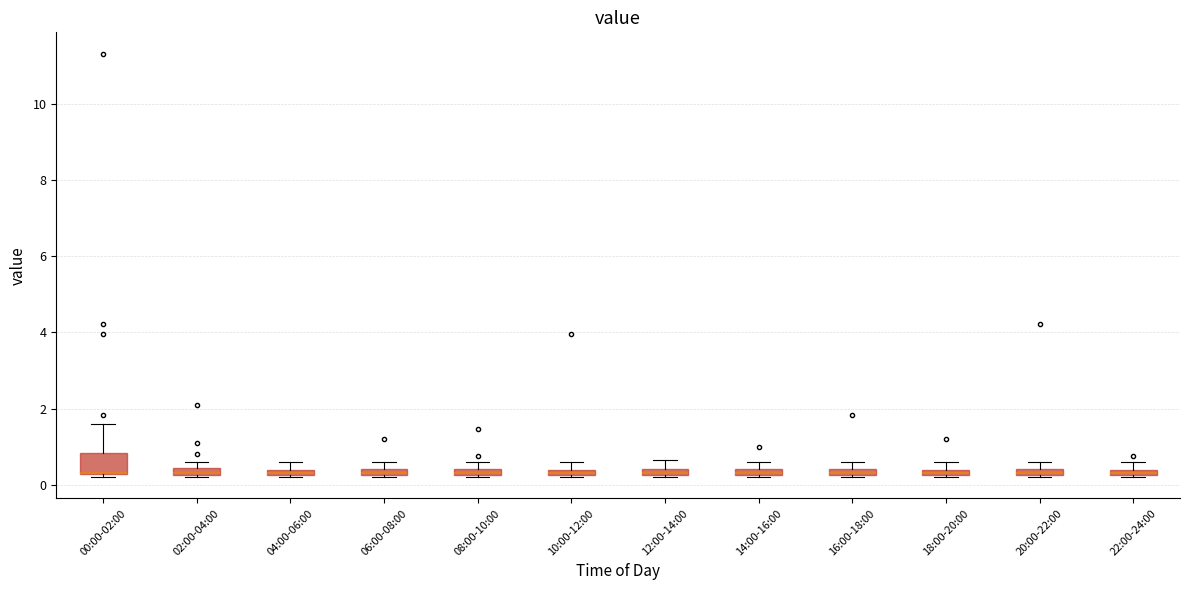

Where is the lower edge of the box for 16:00-18:00 on the y-axis? The values are not printed on the chart, so give them approximately, as read against the axis.

0.2